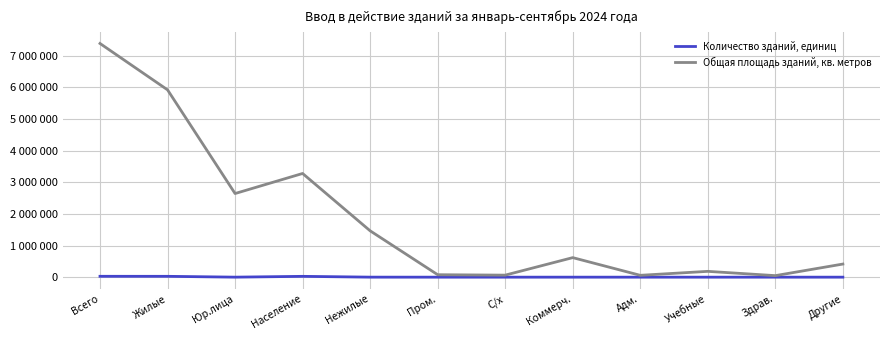

Reading left to right, transcribe all the data shown in this chart.

Количество зданий, единиц: Всего=27440	Жилые=26643	Юр.лица=601	Население=26042	Нежилые=797	Пром.=66	С/х=53	Коммерч.=413	Адм.=34	Учебные=21	Здрав.=17	Другие=193
Общая площадь зданий, кв. метров: Всего=7390635	Жилые=5924509	Юр.лица=2645086	Население=3279423	Нежилые=1466126	Пром.=77763	С/х=64225	Коммерч.=617987	Адм.=58736	Учебные=183949	Здрав.=48596	Другие=414870